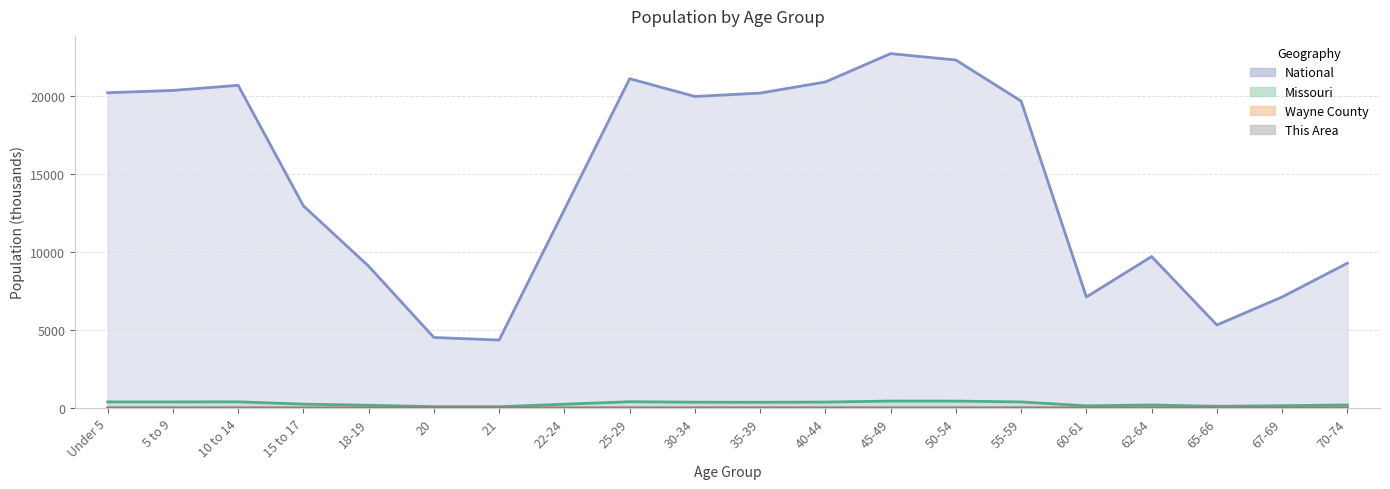

The Missouri series shows 443.8 at 50-54. True or false?

True